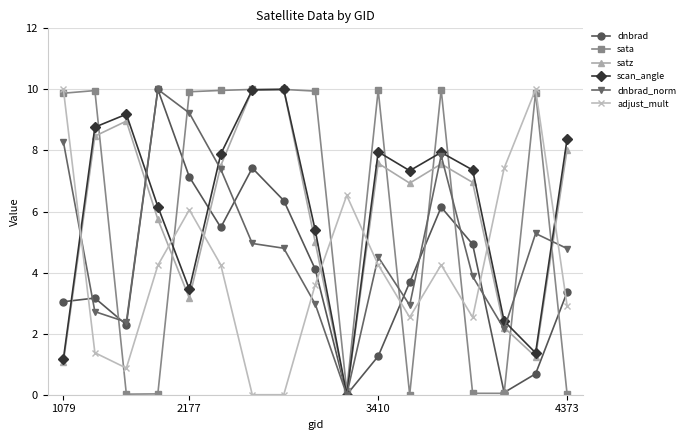

At how many categories does at least one series exceed 2?

17